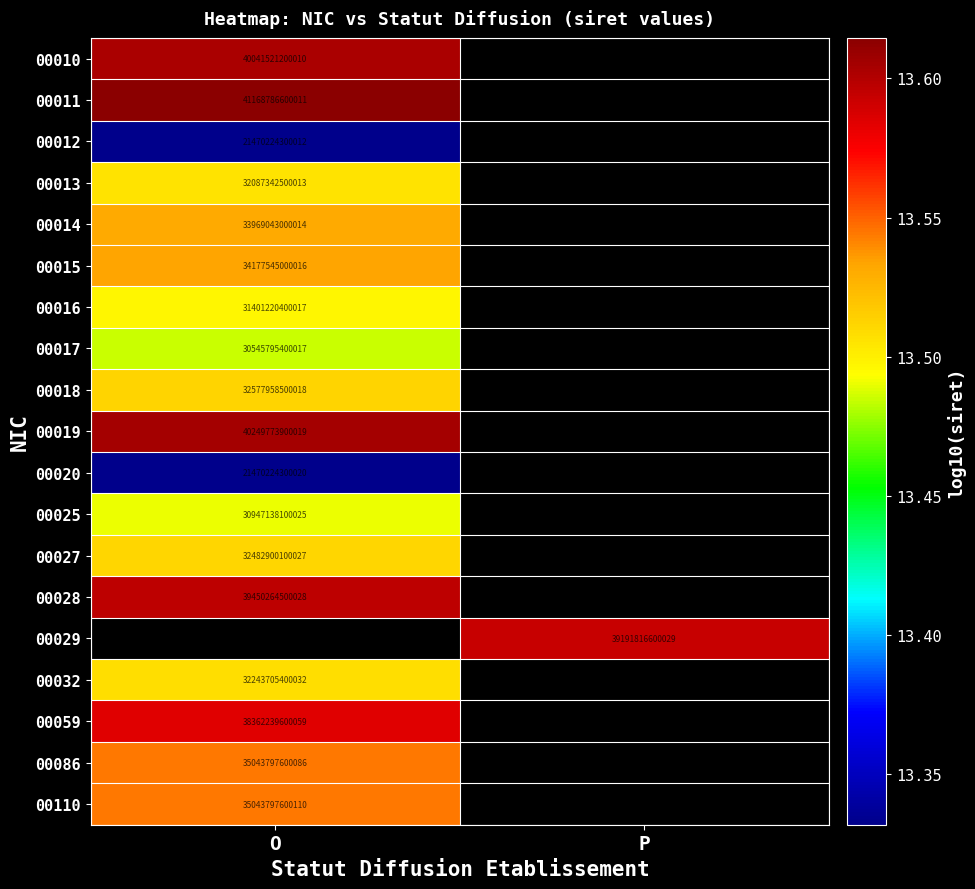

What is the lowest value of the 00018 series?

13.5